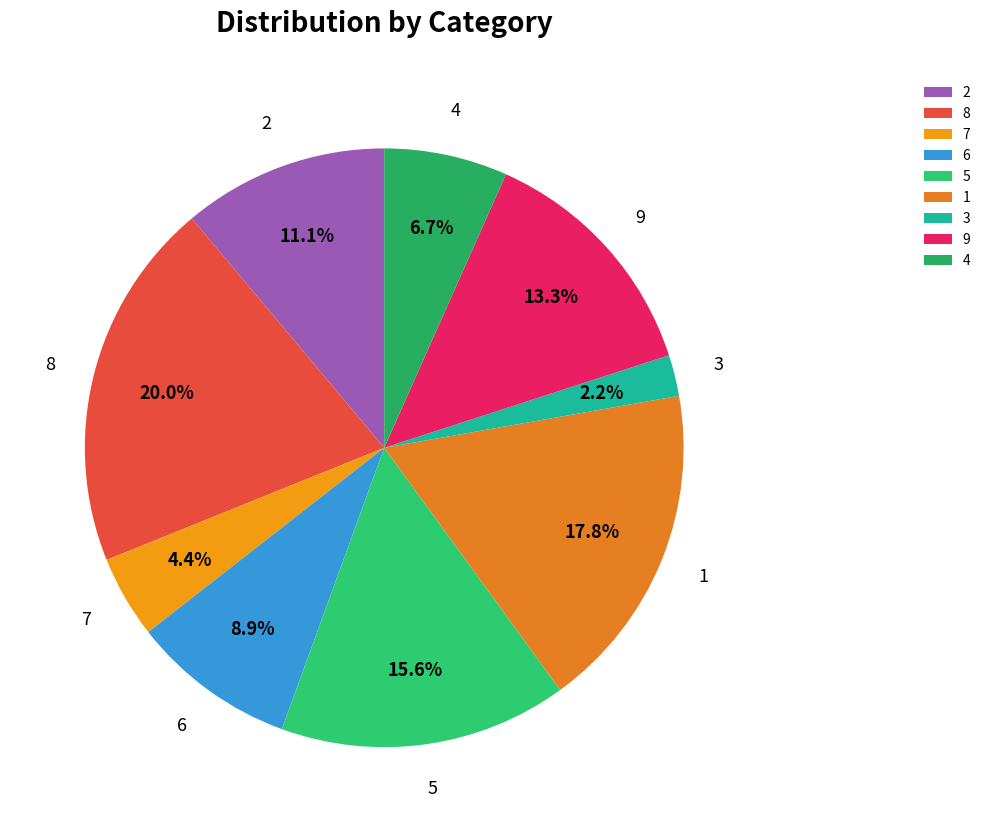

Count the number of slices in the pie.

9